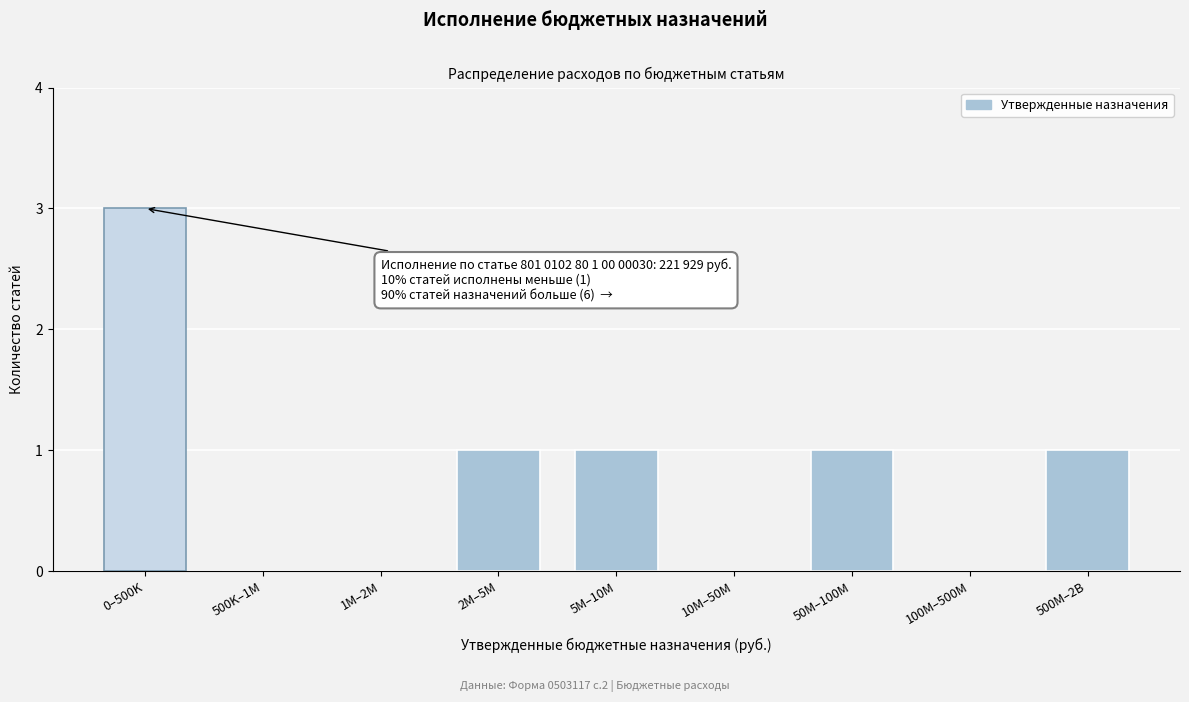

Reading left to right, extract all data points from this chart.

0–500K=3	500K–1M=0	1M–2M=0	2M–5M=1	5M–10M=1	10M–50M=0	50M–100M=1	100M–500M=0	500M–2B=1